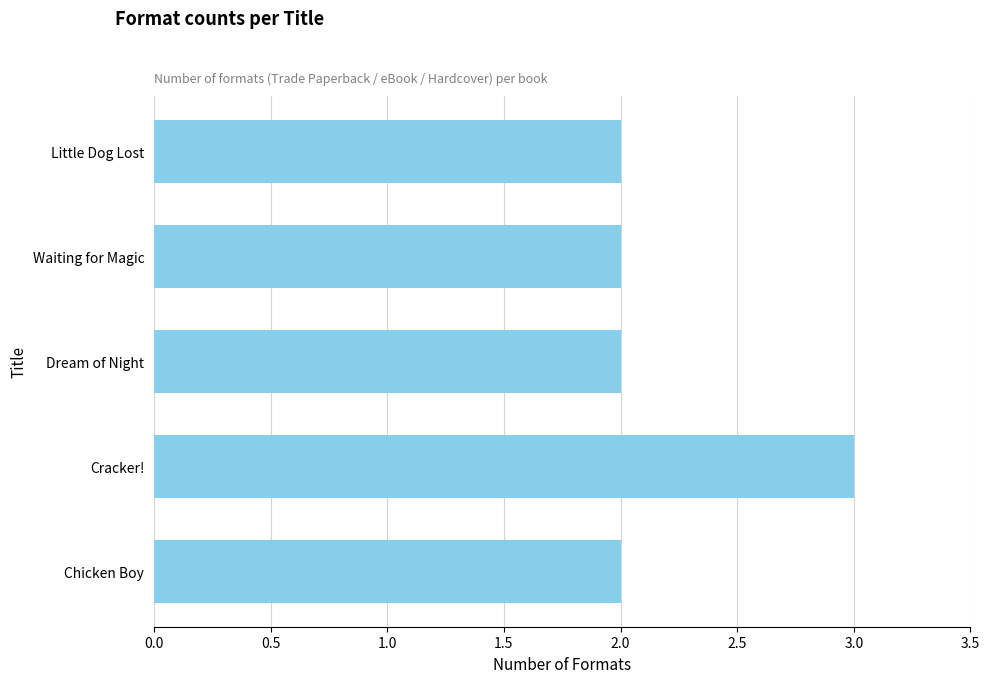

The chart shows a value of 1 at Waiting for Magic. True or false?

False